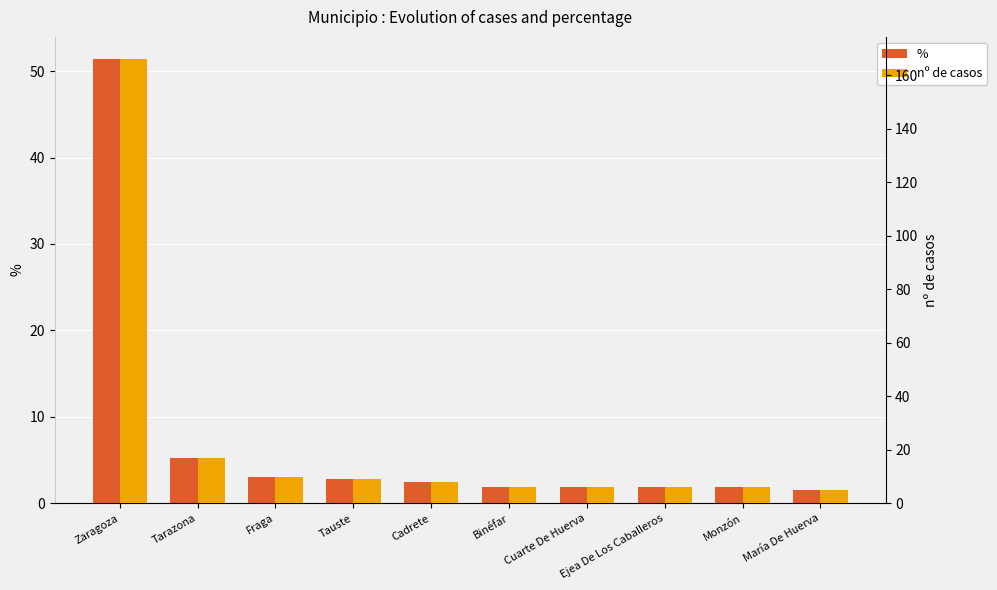

List the labels in order of nº de casos value, largest first.

Zaragoza, Tarazona, Fraga, Tauste, Cadrete, Binéfar, Cuarte De Huerva, Ejea De Los Caballeros, Monzón, María De Huerva